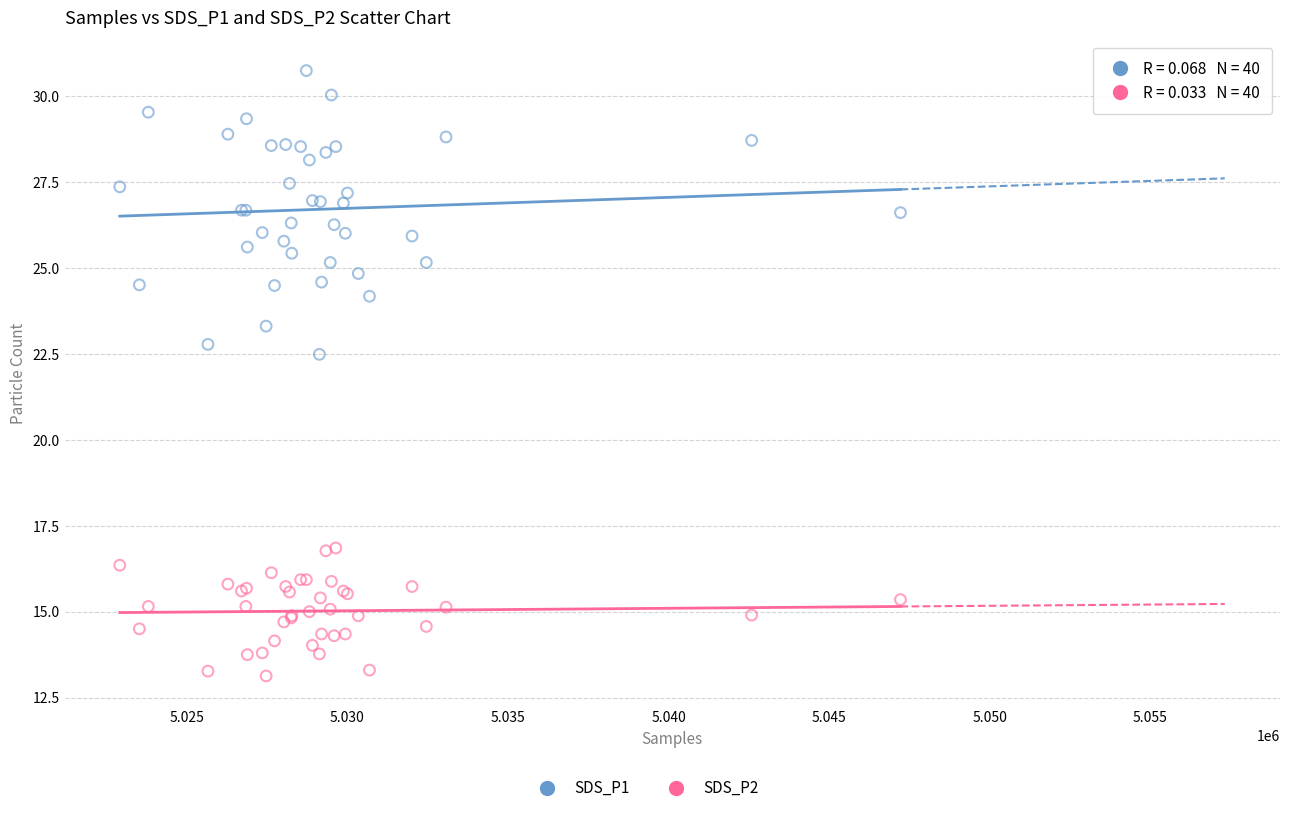

Which series has the largest Y range (max minus min)?

SDS_P1